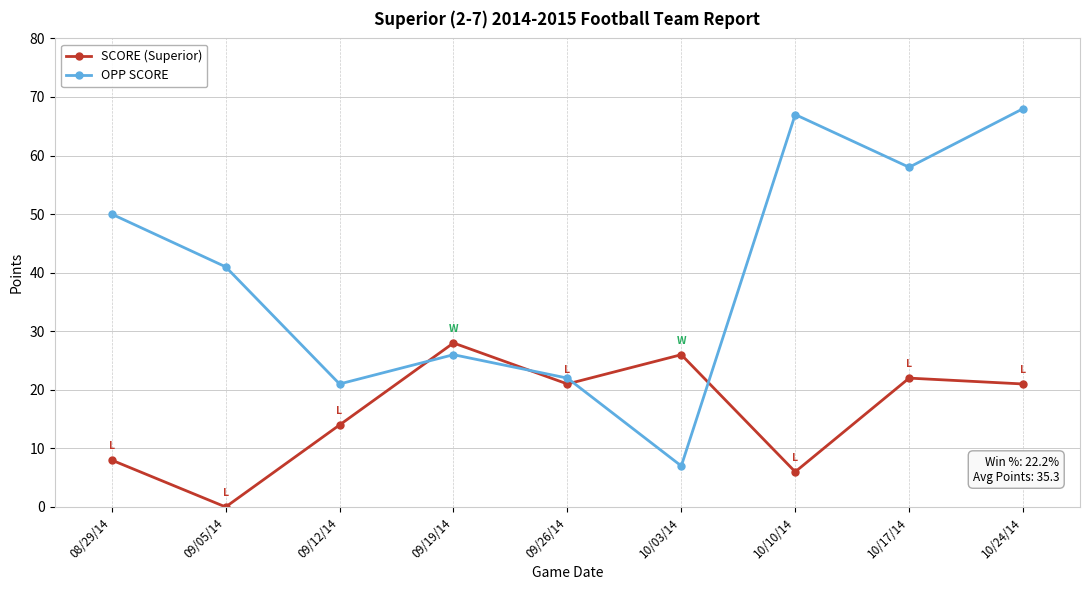

Where do SCORE (Superior) and OPP SCORE first cross each other?

09/12/14 and 09/19/14